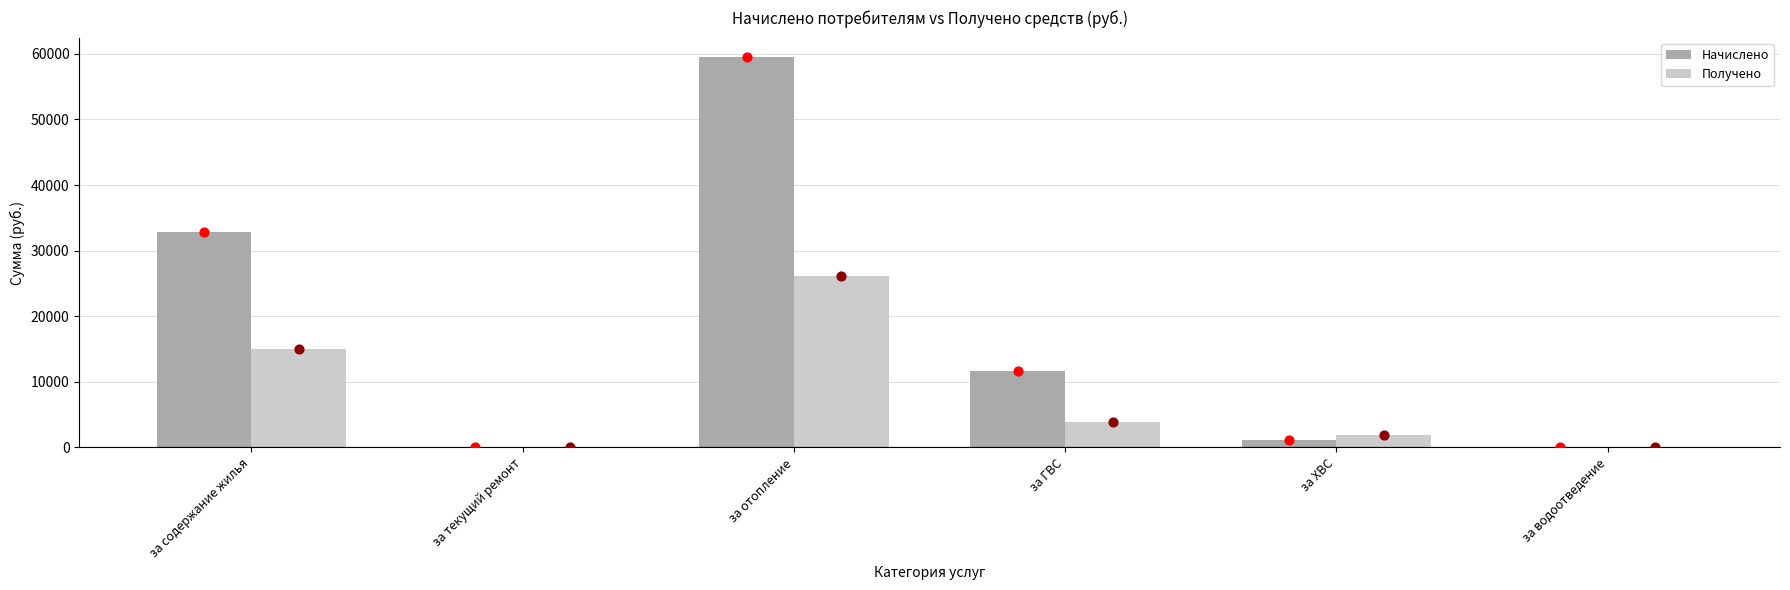

What are all the series names shown in the legend?

Начислено, Получено